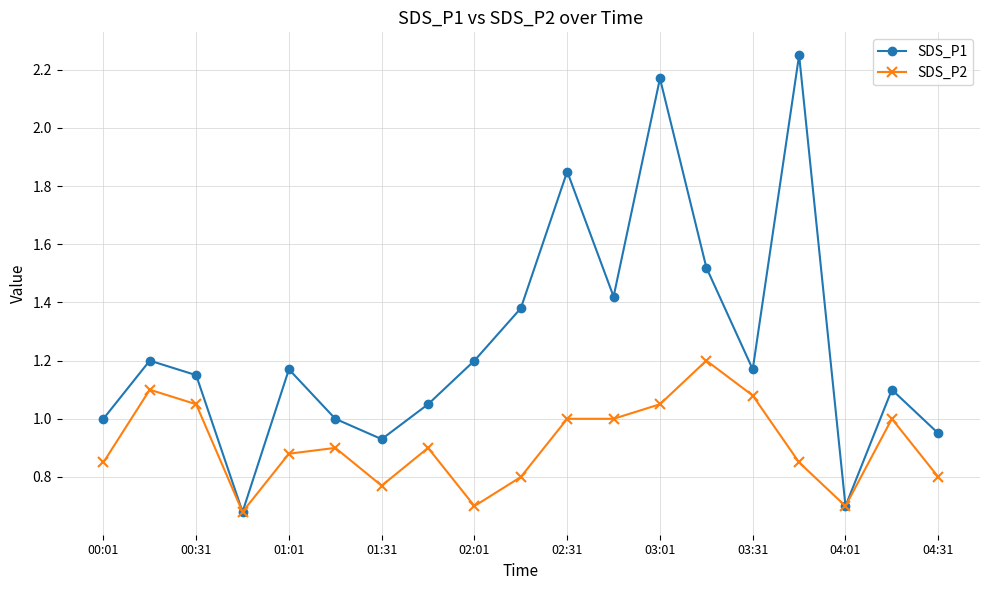

Rank the series by their average value, from highest to lowest.

SDS_P1, SDS_P2